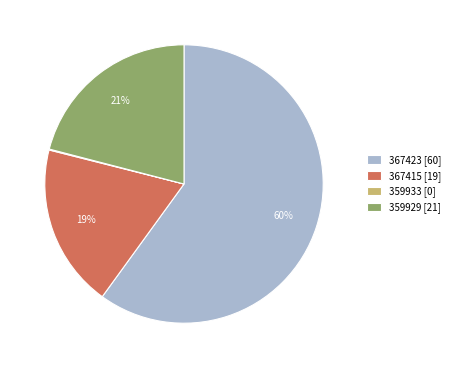

Approximately how many times larger is the value at 359929 compared to 367423?

0.3